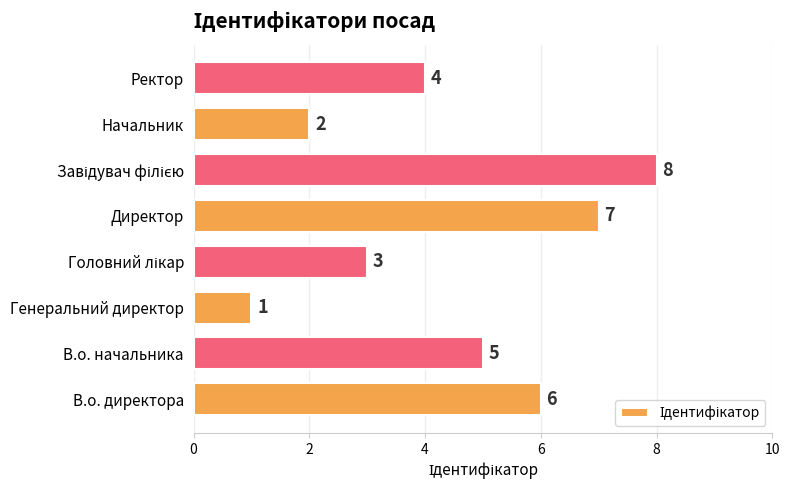

Count the values in the range 3 to 7.

5